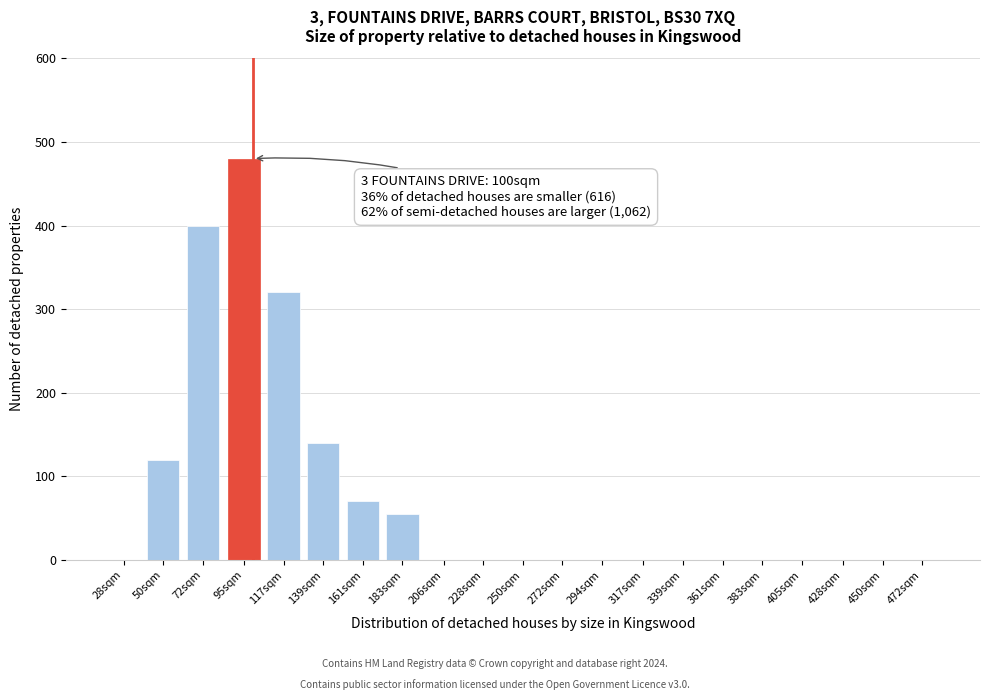

Reading right to left, transcribe all the data shown in this chart.

472sqm=0	450sqm=0	428sqm=0	405sqm=0	383sqm=0	361sqm=0	339sqm=0	317sqm=0	294sqm=0	272sqm=0	250sqm=0	228sqm=0	206sqm=0	183sqm=55	161sqm=70	139sqm=140	117sqm=320	95sqm=480	72sqm=400	50sqm=120	28sqm=0